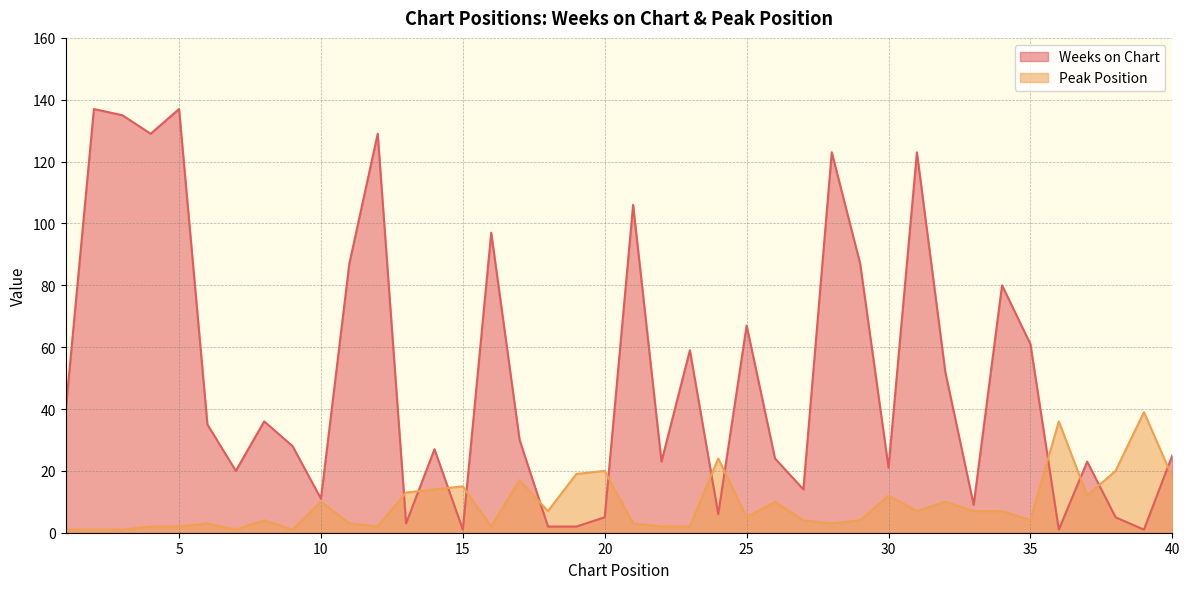

What is the sum of the Peak Position values at 40 and 15?

33